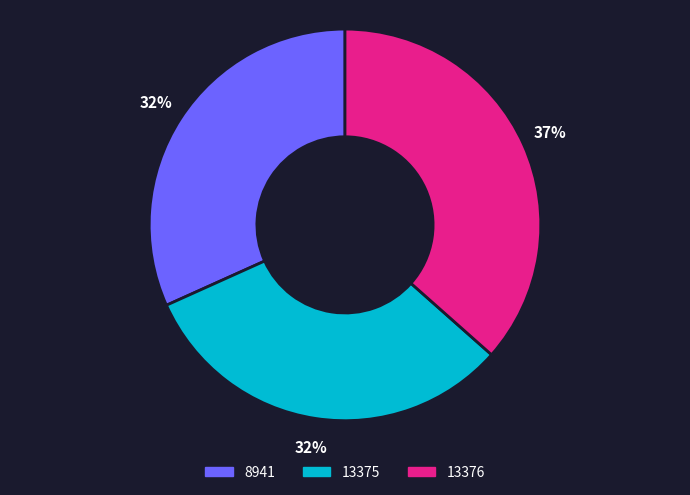

What percentage is the 8941 slice, to the nearest percent?

32%